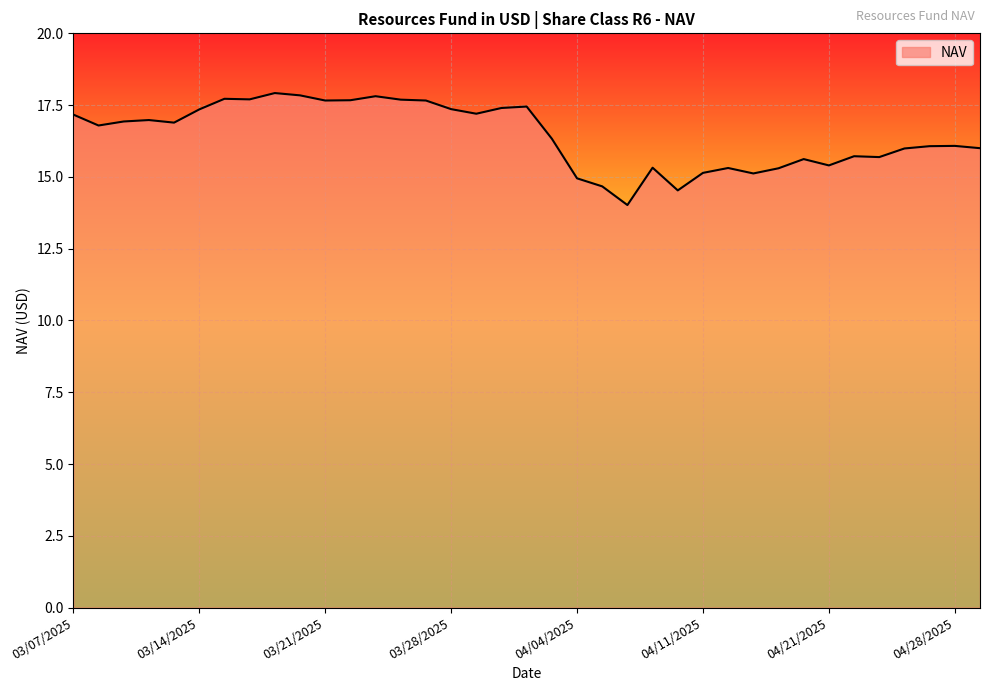

What is the minimum value shown in the chart?

14.0